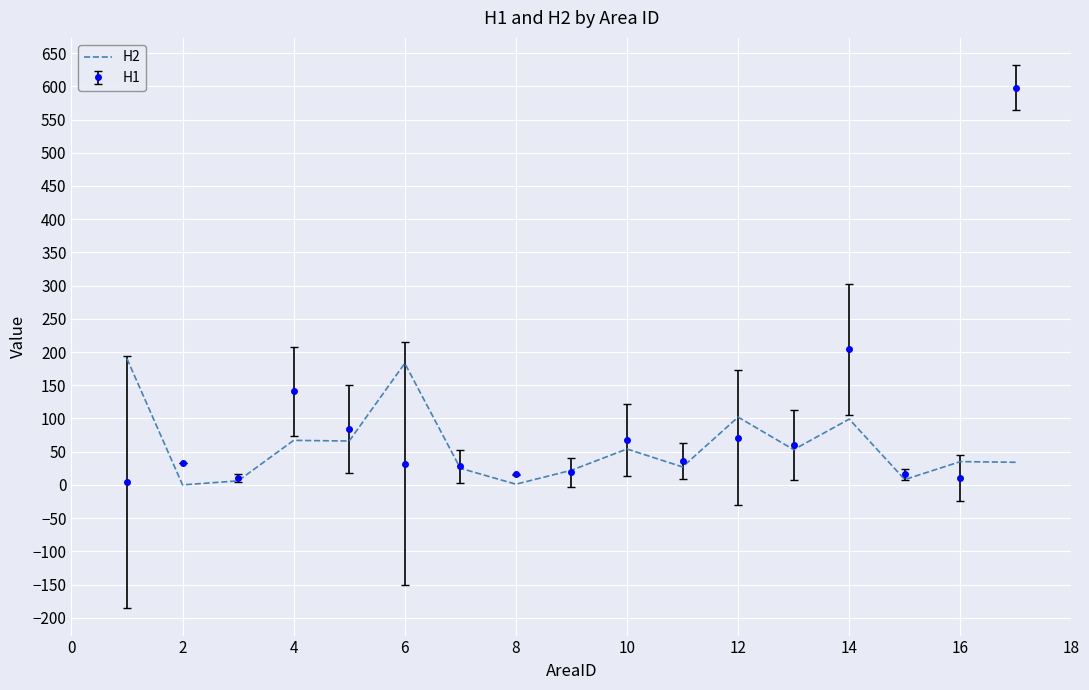

List the series in order of their peak value, lowest first.

H2, H1